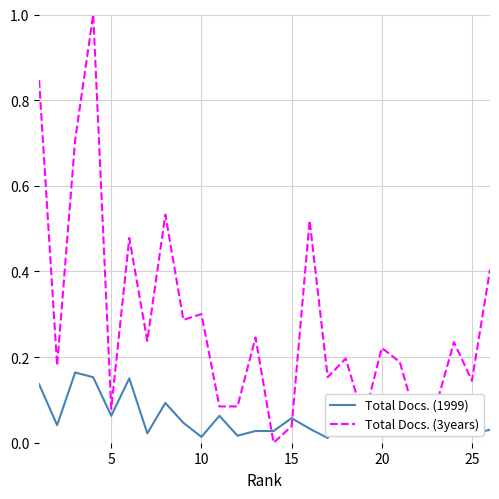

What is the greatest value displayed?

1.0